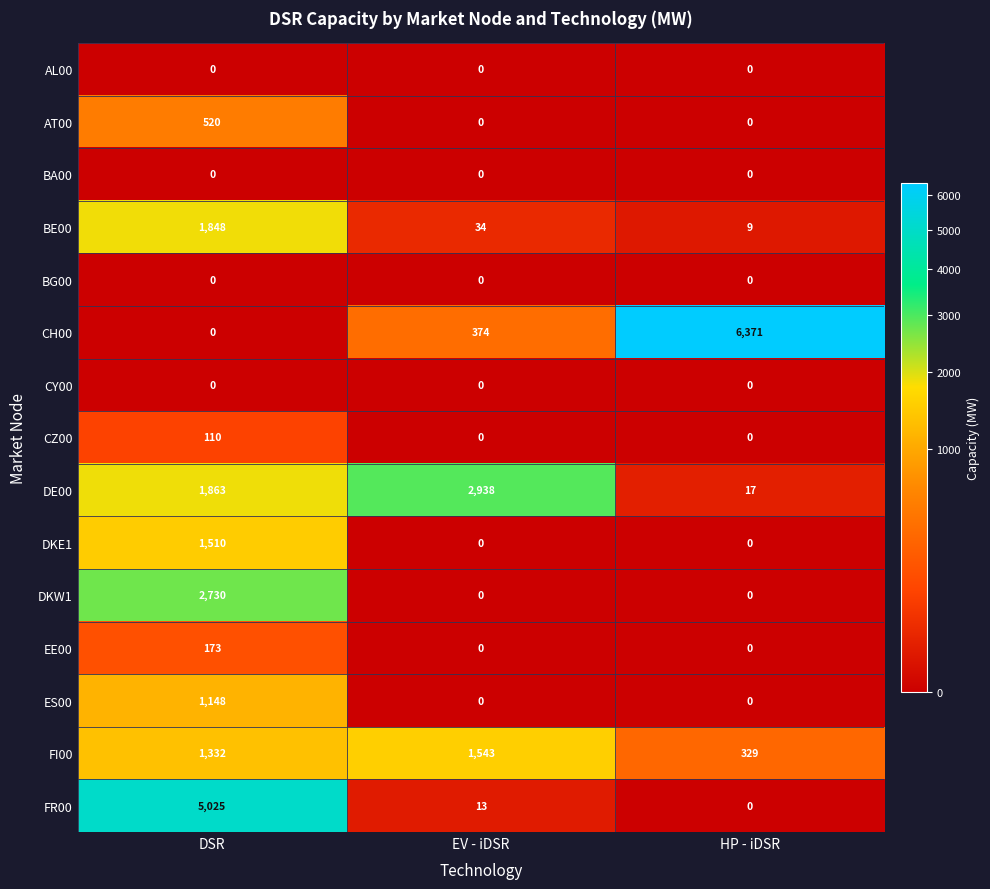

What is the total value across all series at DSR?

16259